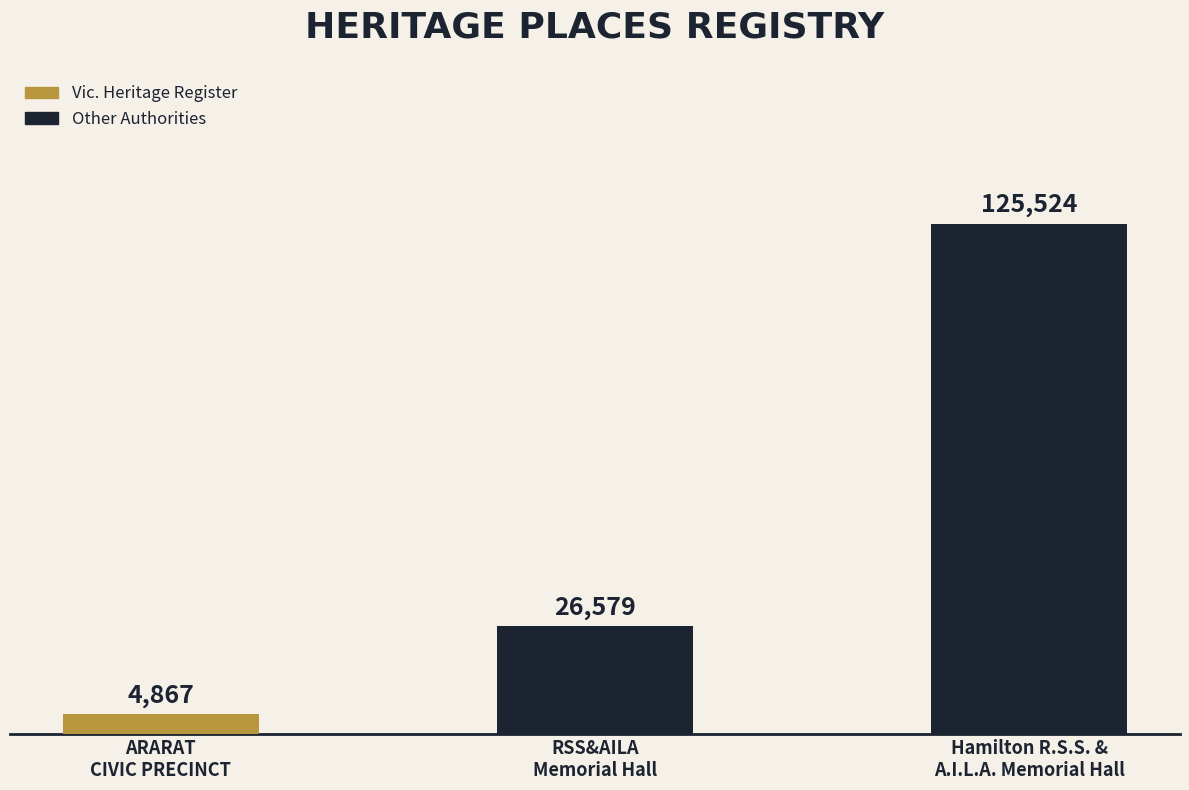

How many data points are less than 26579?

1